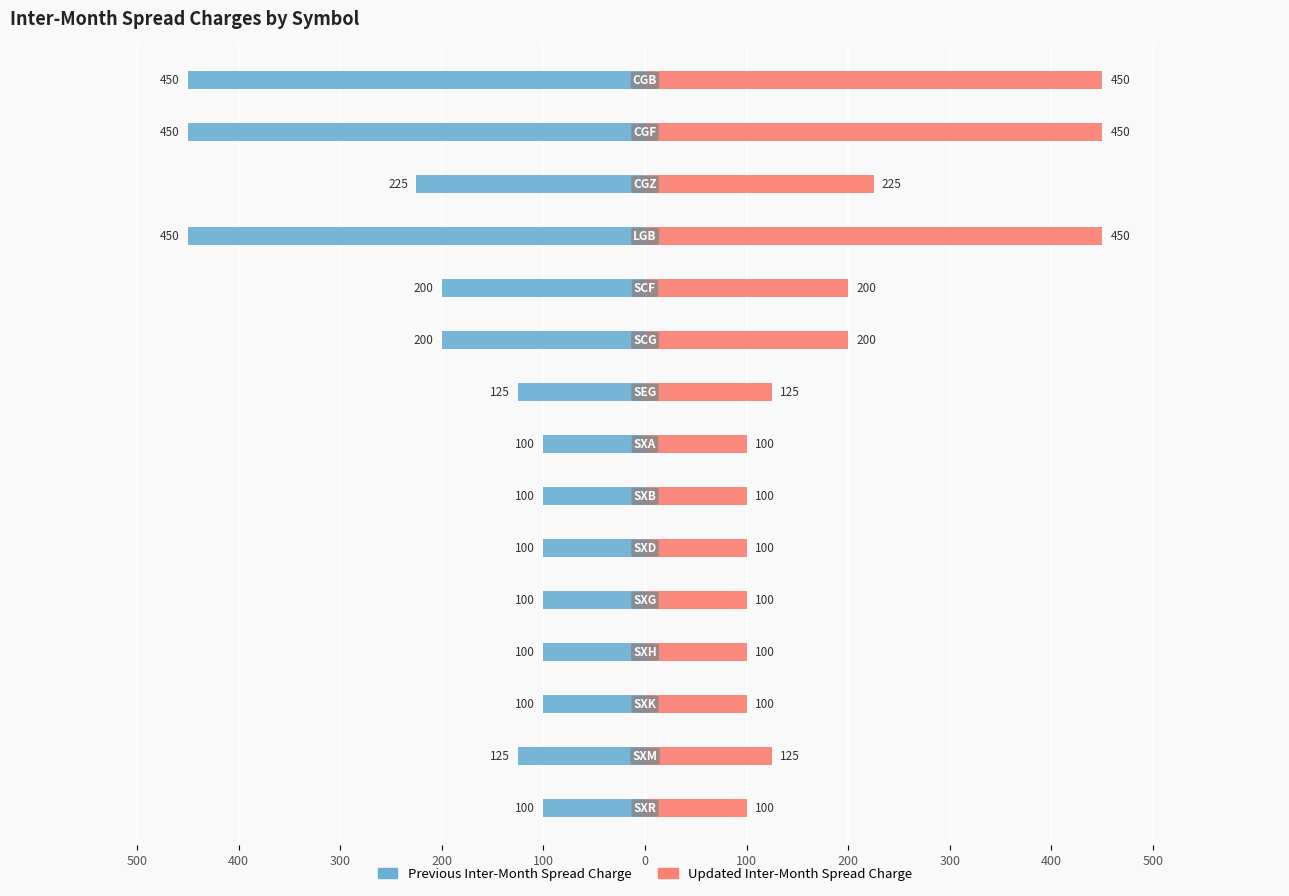

What is the difference between the maximum and minimum values in the Previous Inter-Month Spread Charge series?

350